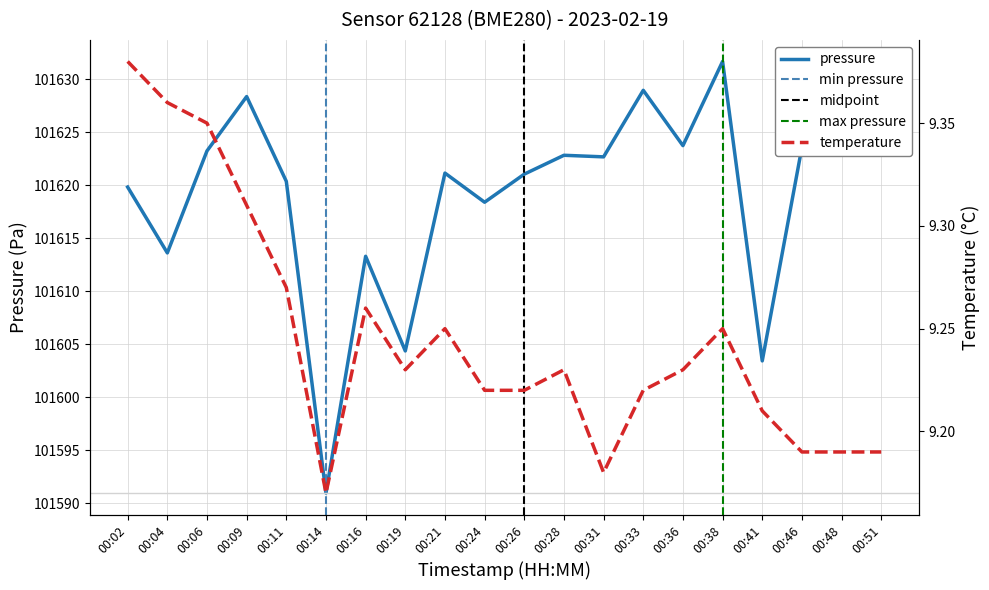

How many data points in pressure are less than 101622?

10